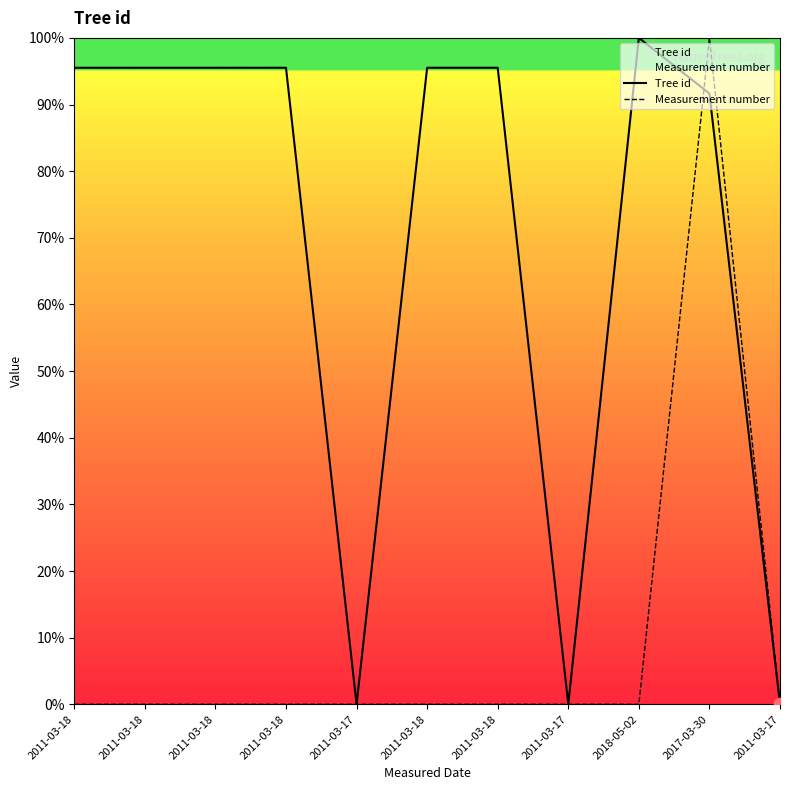

Is the value of Measurement number at 2011-03-18 greater than the value of Tree id at 2011-03-17?

No